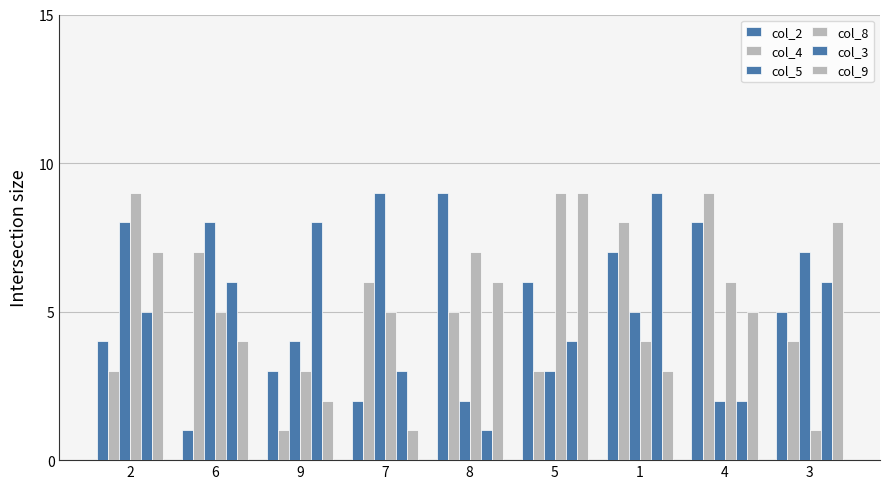

Are the bars grouped side by side (vs. stacked)?

Yes